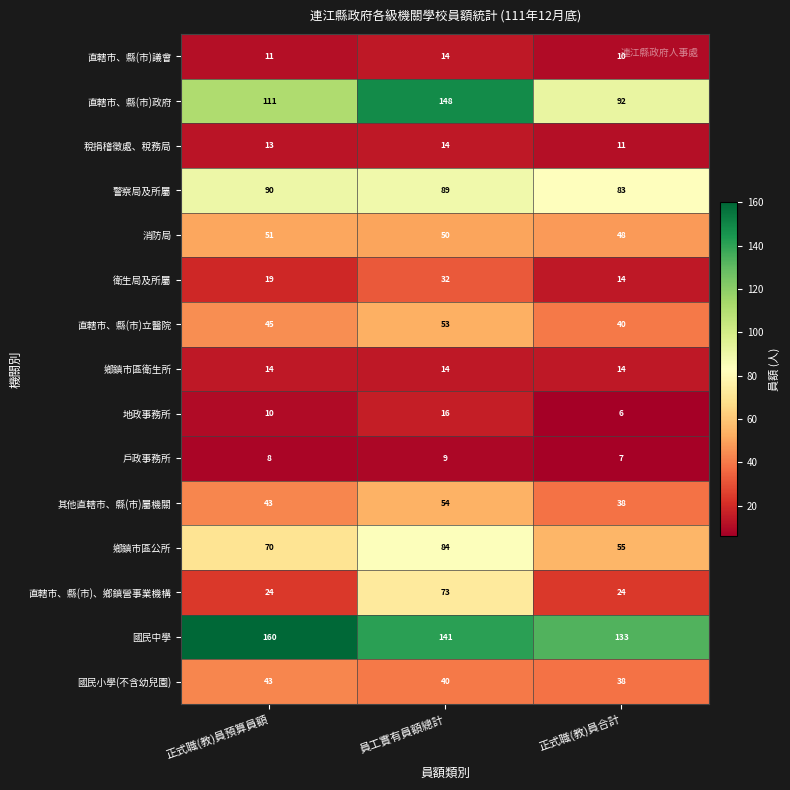

What is the sum of the 直轄市、縣(市)議會 values at 正式職(教)員預算員額 and 員工實有員額總計?

25